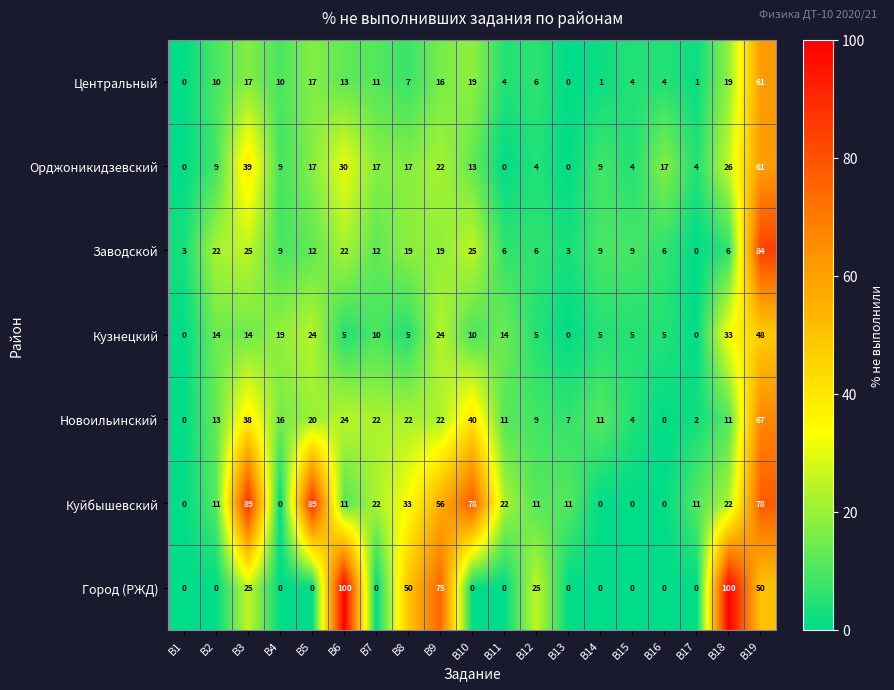

At which category is the sum across all series the highest?

В19